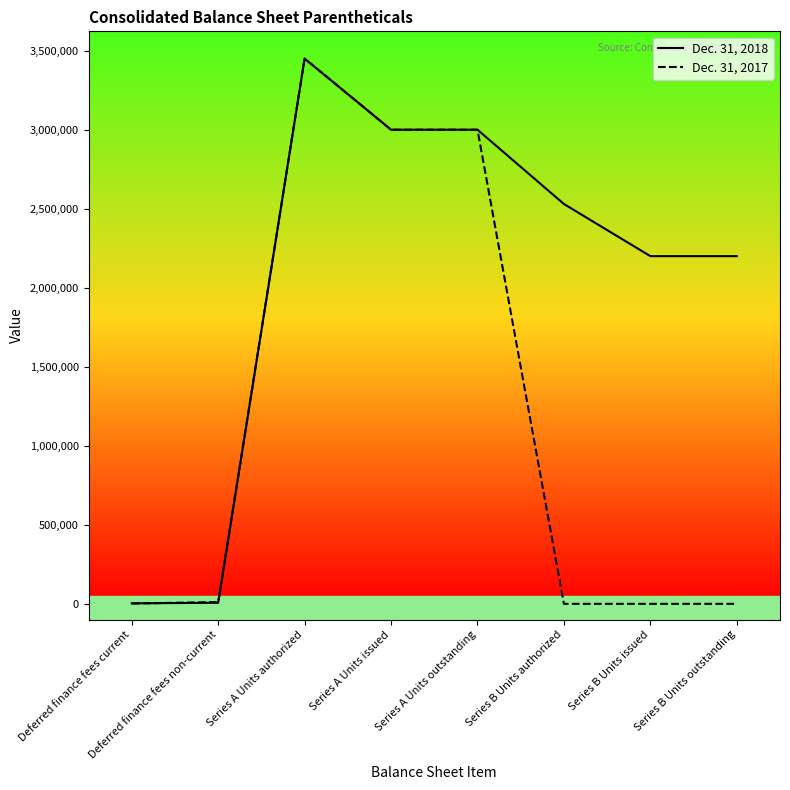

Which label corresponds to the largest value in the chart?

Series A Units authorized